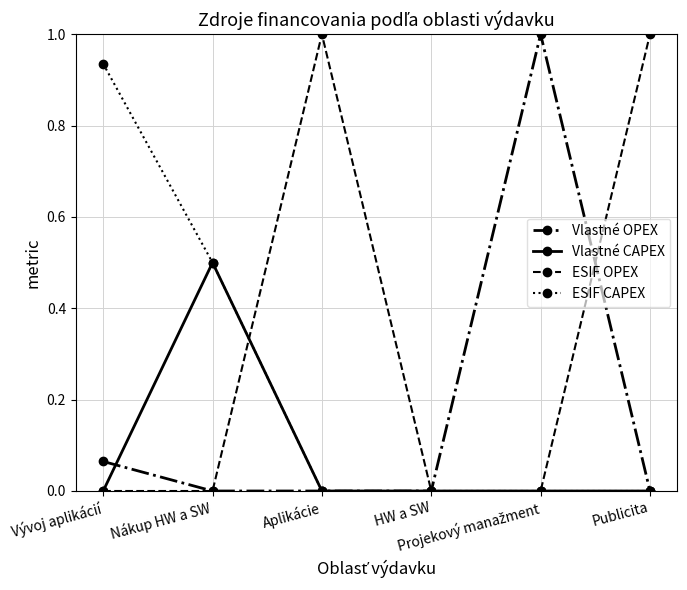

Is this an area chart (filled region under the line)?

No